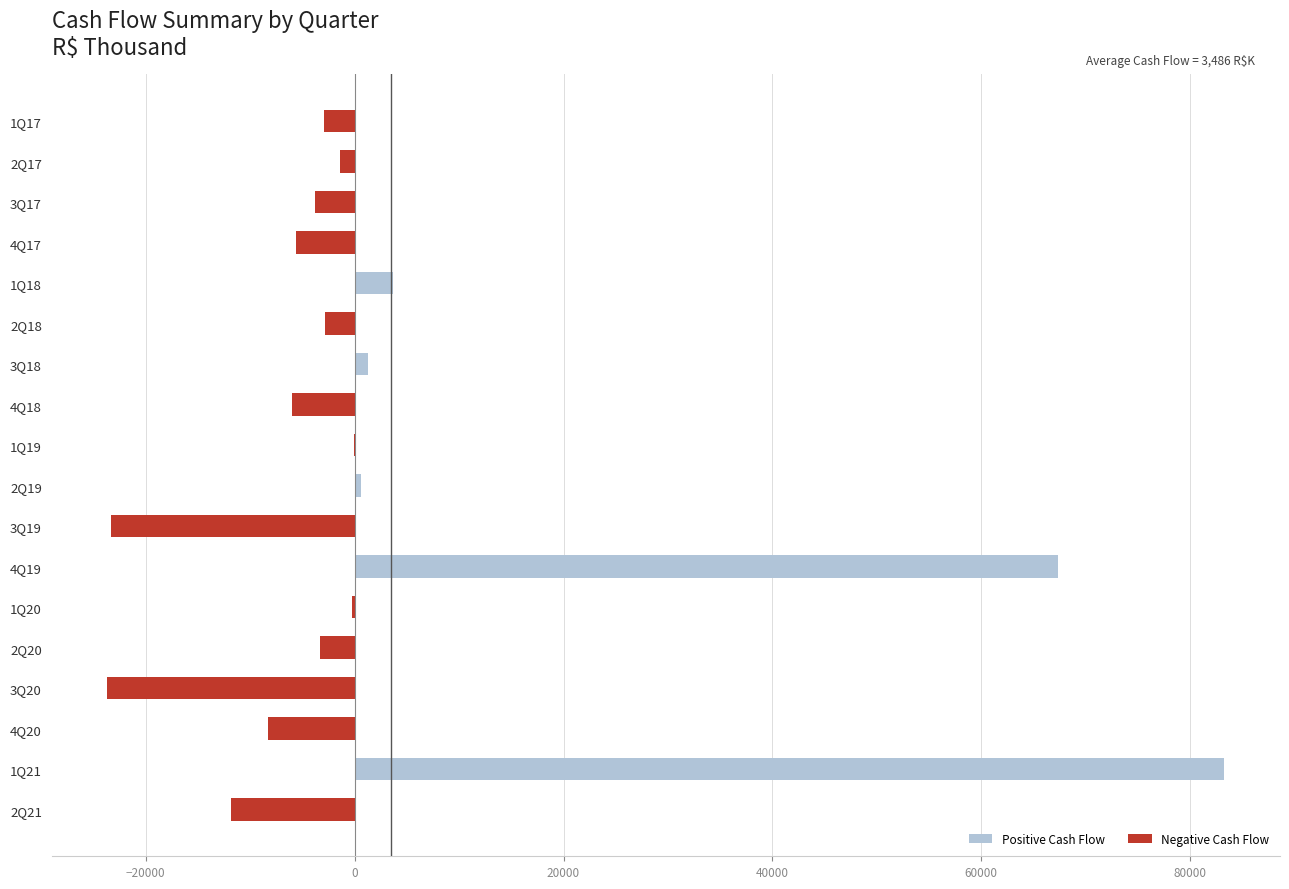

What is the maximum value shown in the chart?

83241